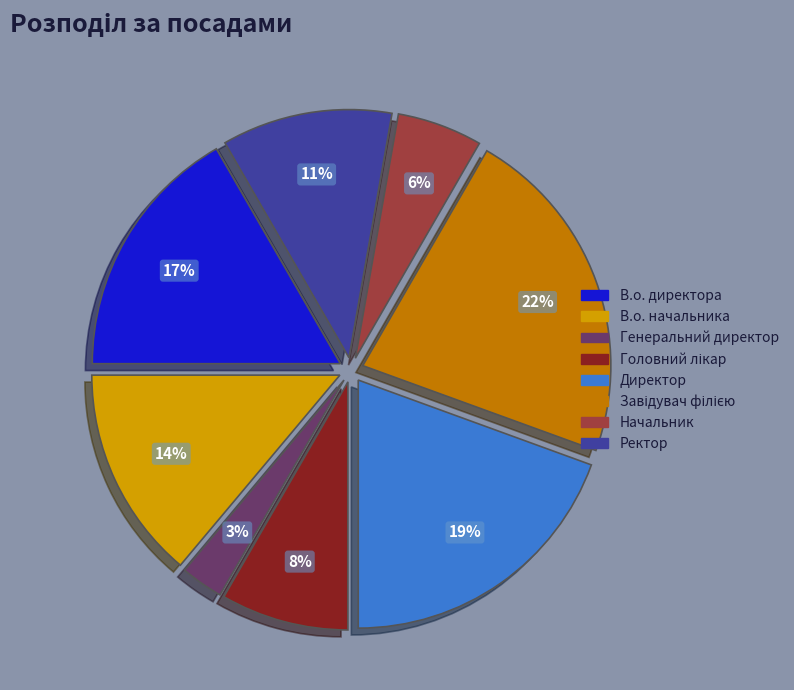

Is the sum of В.о. директора and Генеральний директор greater than half?

No